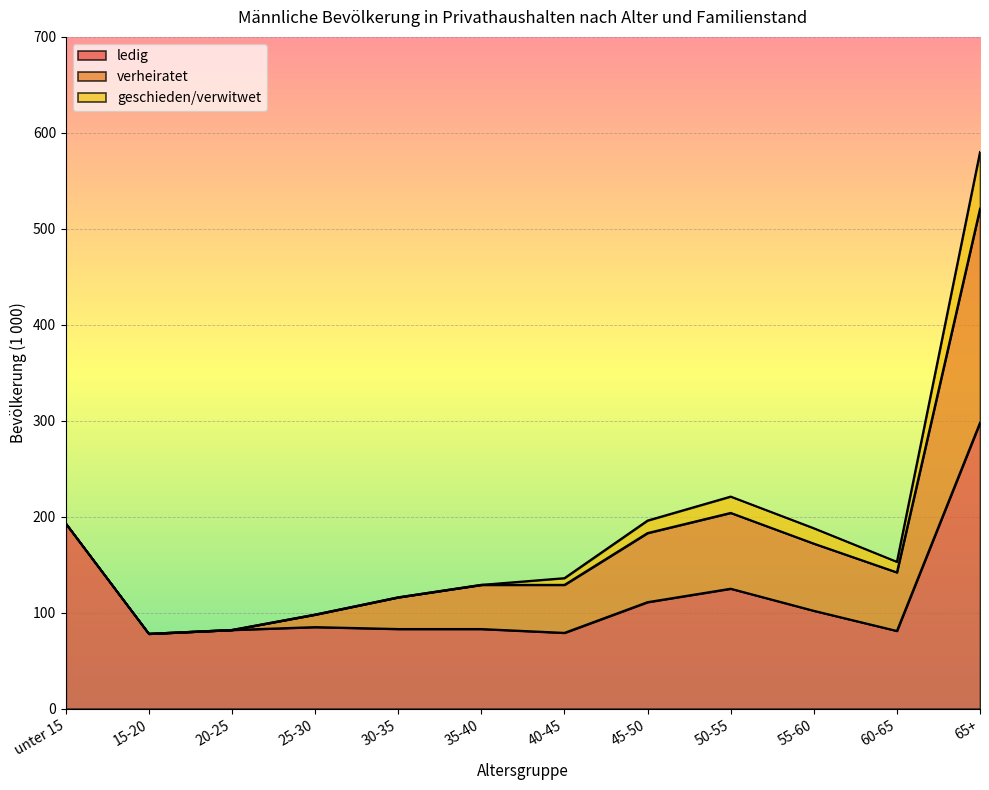

Which label corresponds to the largest value in the chart?

65+